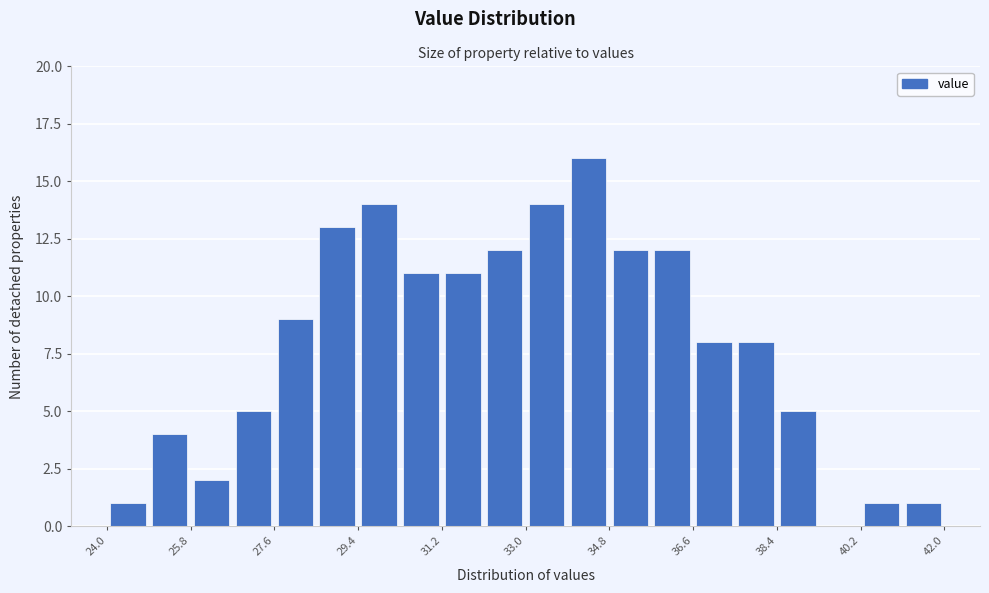

Reading left to right, transcribe this chart: for each bar, give the range it covers on the x-axis and its height. Neither the bar edges nor the heights are printed on the chart, so give them approximately, as read against the axes.

24.0 to 24.9: 1
24.9 to 25.8: 4
25.8 to 26.7: 2
26.7 to 27.6: 5
27.6 to 28.5: 9
28.5 to 29.4: 13
29.4 to 30.3: 14
30.3 to 31.2: 11
31.2 to 32.1: 11
32.1 to 33.0: 12
33.0 to 33.9: 14
33.9 to 34.8: 16
34.8 to 35.7: 12
35.7 to 36.6: 12
36.6 to 37.5: 8
37.5 to 38.4: 8
38.4 to 39.3: 5
39.3 to 40.2: 0
40.2 to 41.1: 1
41.1 to 42.0: 1